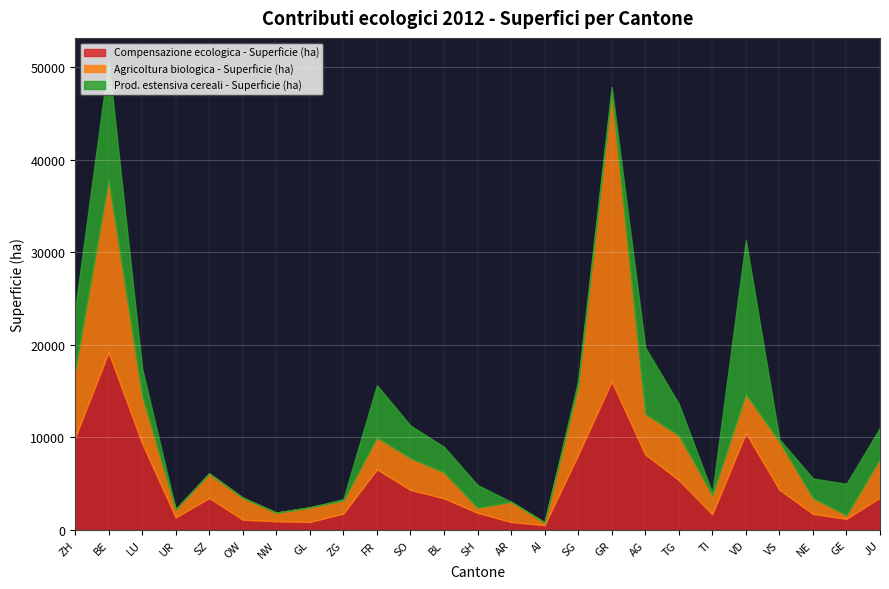

In Compensazione ecologica - Superficie (ha), how many points are higher than both neighbors (excluding endpoints)?

5